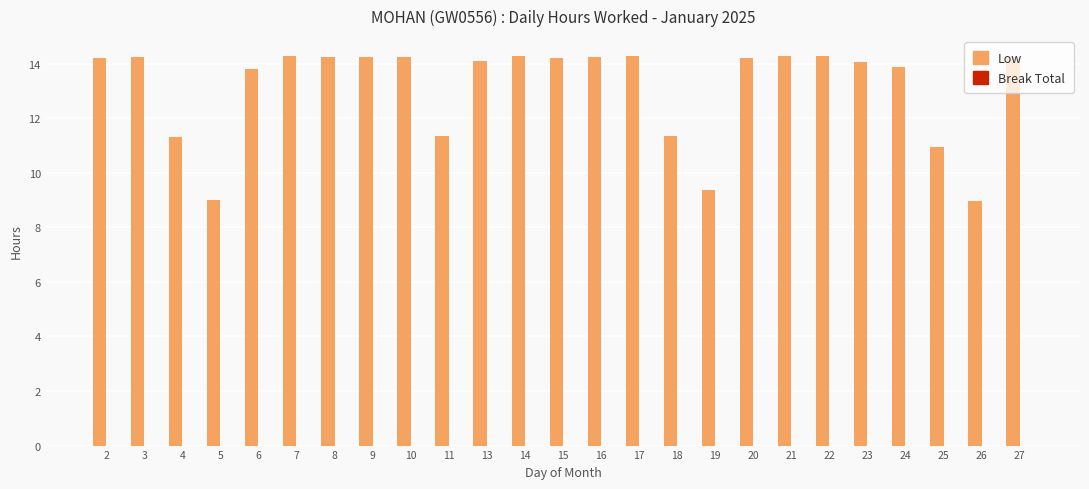

What is the minimum value shown in the chart?

9.0